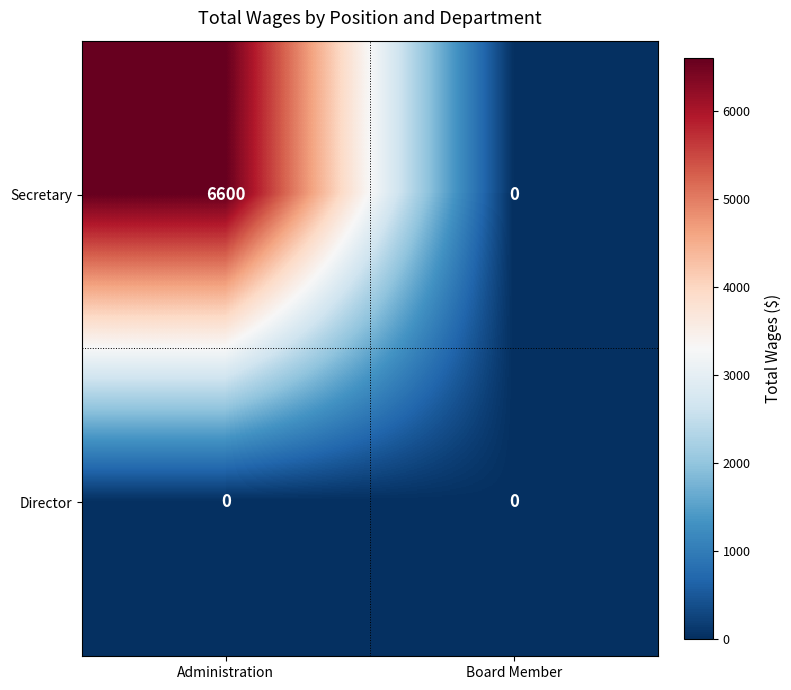

Rank the series by their maximum value, from lowest to highest.

Director, Secretary